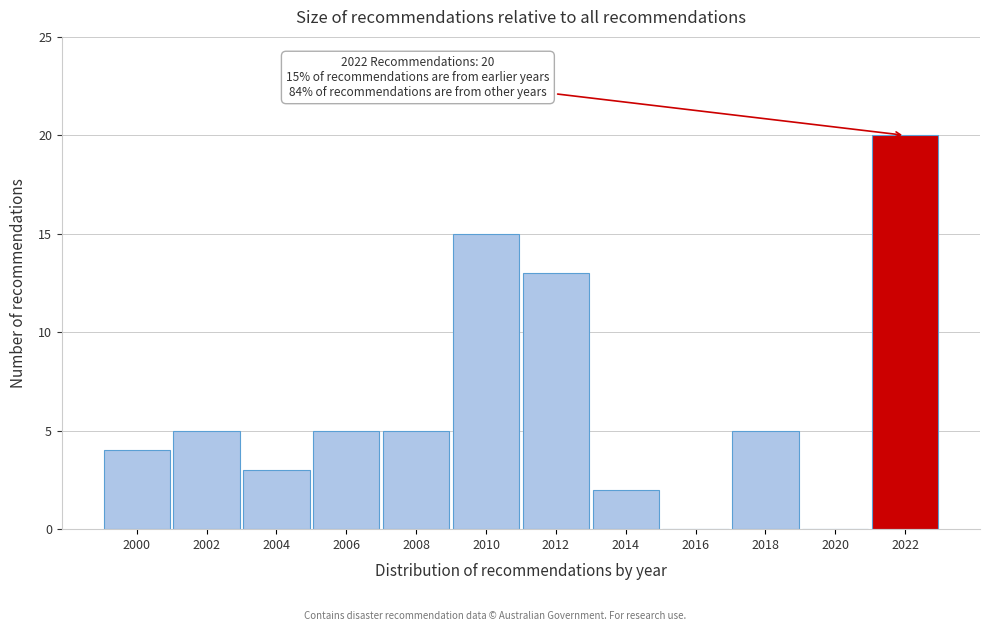

Reading right to left, what are all the values shown in this chart?

2022=20	2020=0	2018=5	2016=0	2014=2	2012=13	2010=15	2008=5	2006=5	2004=3	2002=5	2000=4